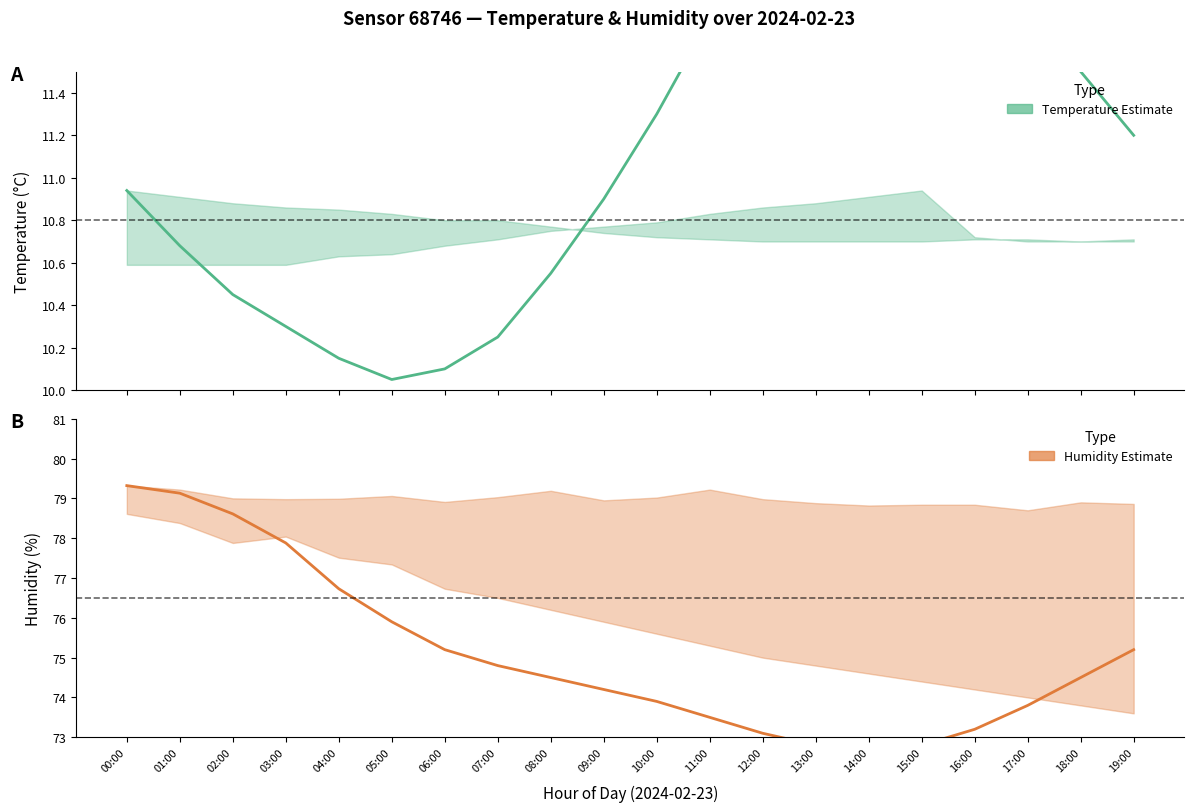

At how many categories does at least one series exceed 16?

20